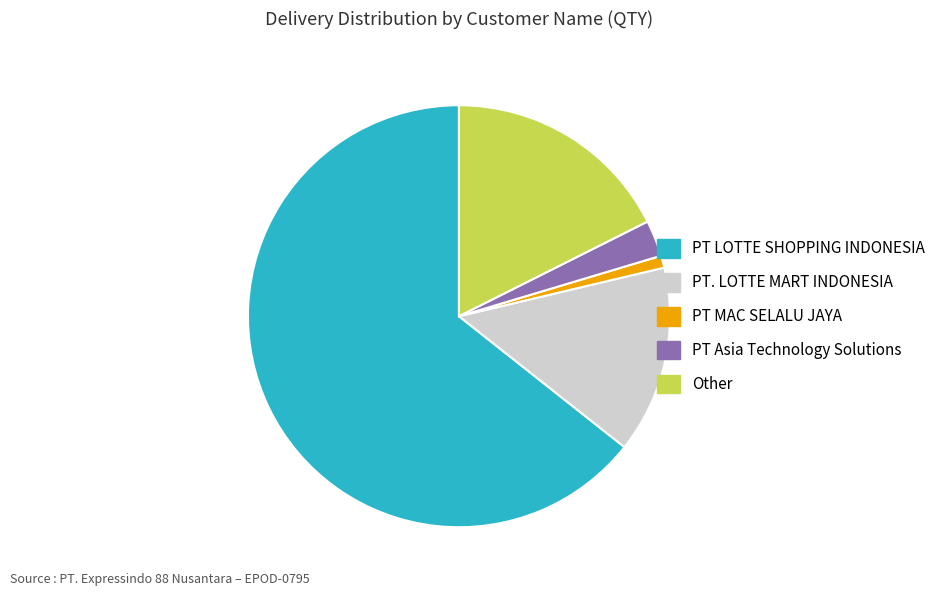

Does PT Asia Technology Solutions account for over 50% of the chart?

No